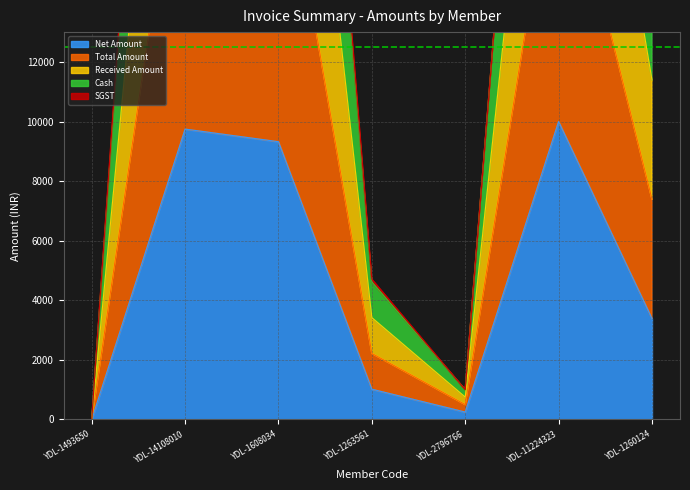

Reading left to right, what are all the values shown in this chart?

Net Amount: 0.0	9745.8	9322.0	1016.9	250.0	10000.0	3389.8
Total Amount: 0.0	45122.9	43161.0	4708.5	1000.0	40000.0	15694.9
Received Amount: 0.0	44245.8	42322.0	4616.9	1000.0	40000.0	15389.8
Cash: 0.0	32745.8	31322.0	3416.9	750.0	30000.0	11389.8